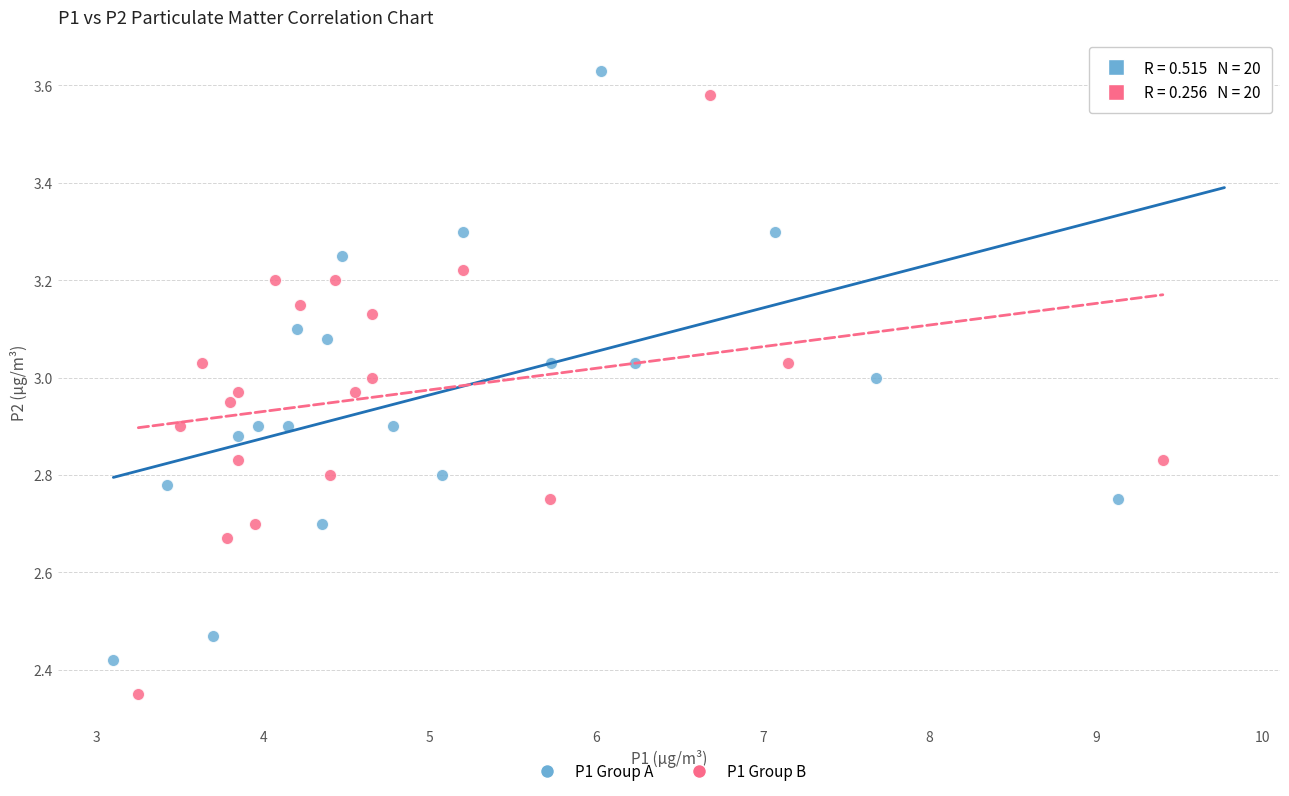

Which series reaches the minimum Y coordinate?

P1 Group B